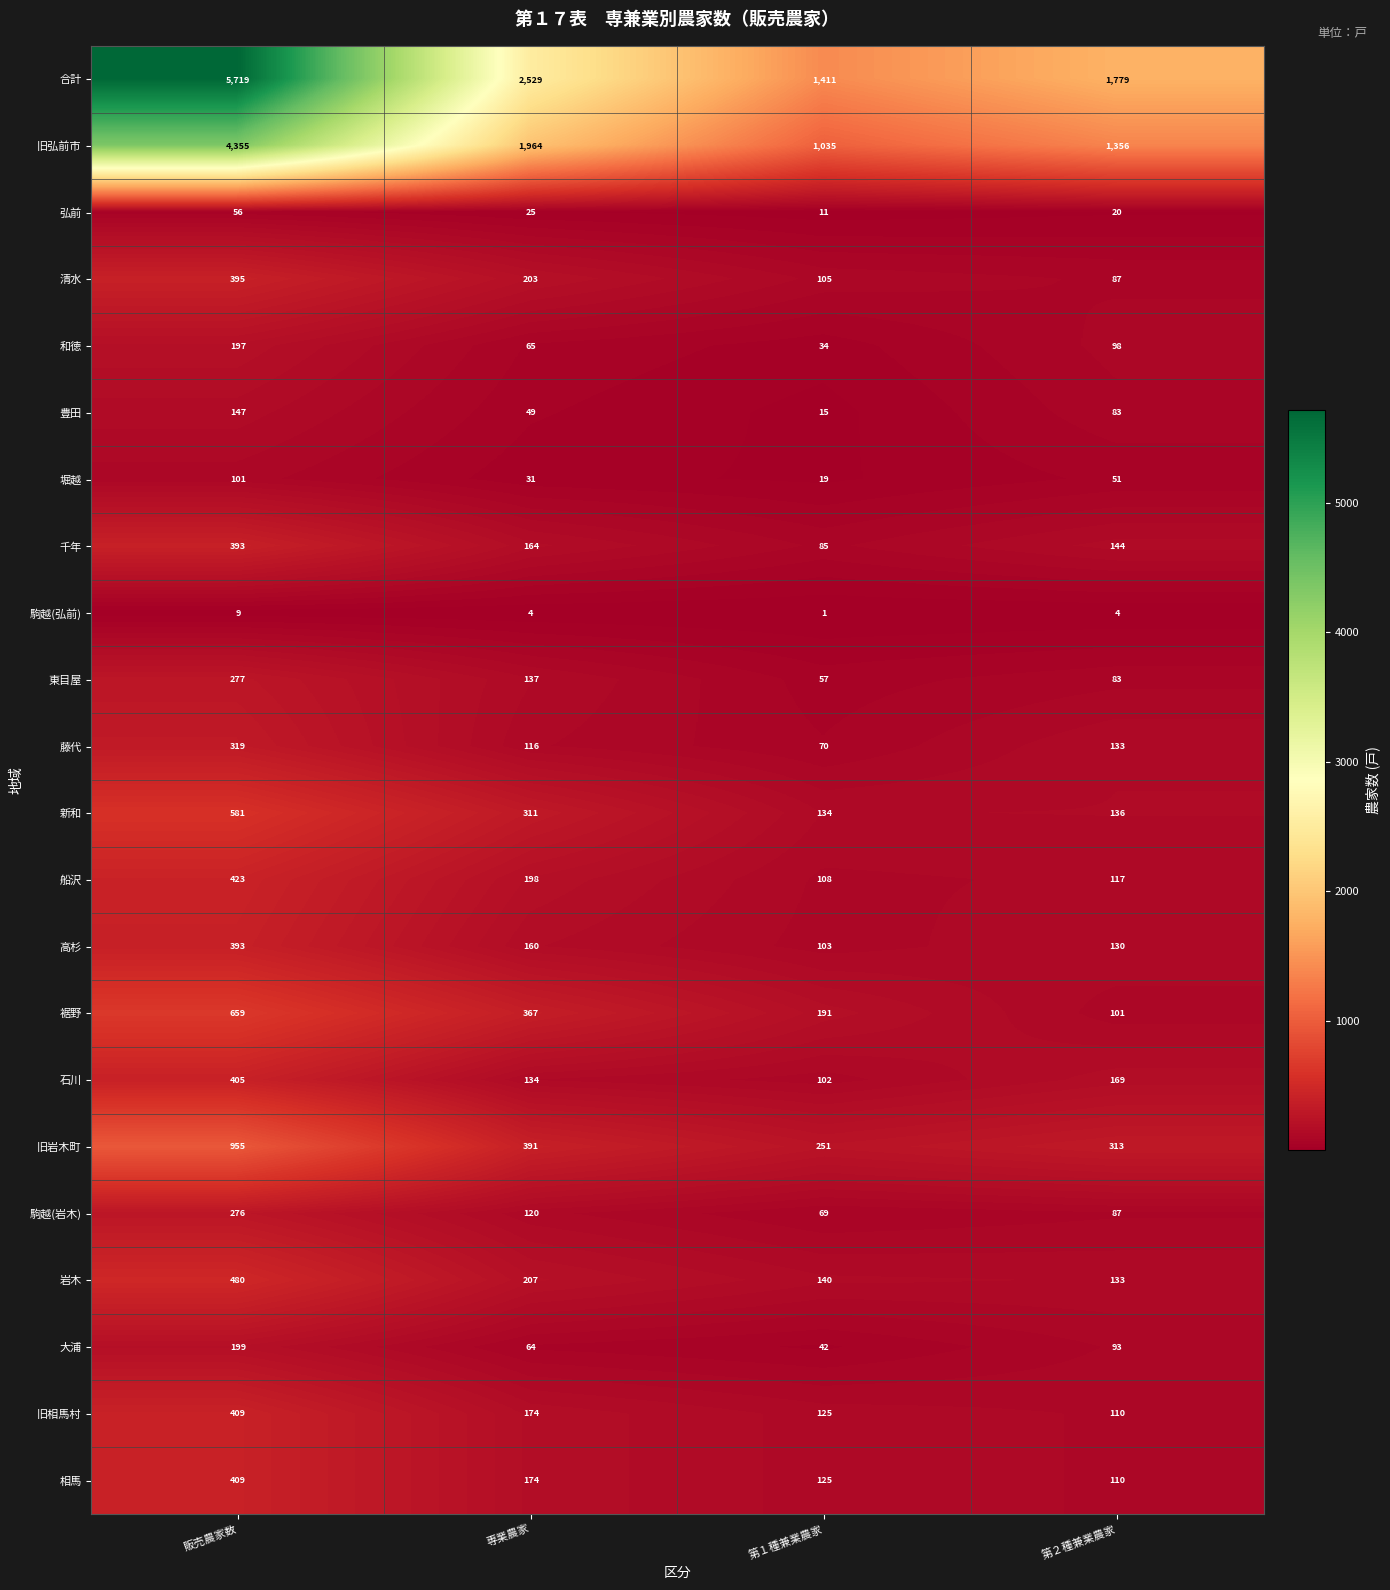

Which series has the largest total across all categories?

合計